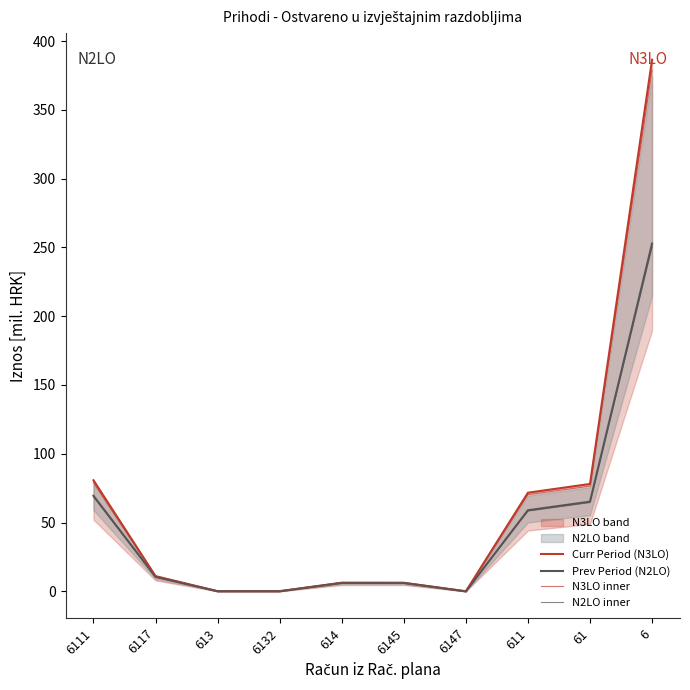

What position from the left is 61?

9